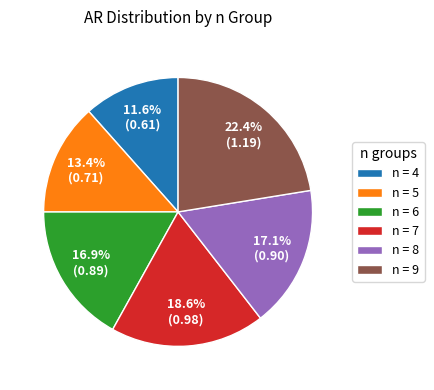

To the nearest percent, what is the average slice percentage?

17%